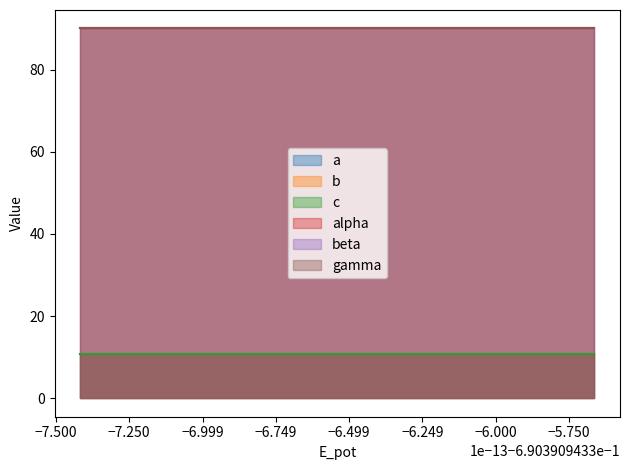

What is the total value across all series at 1?

302.5